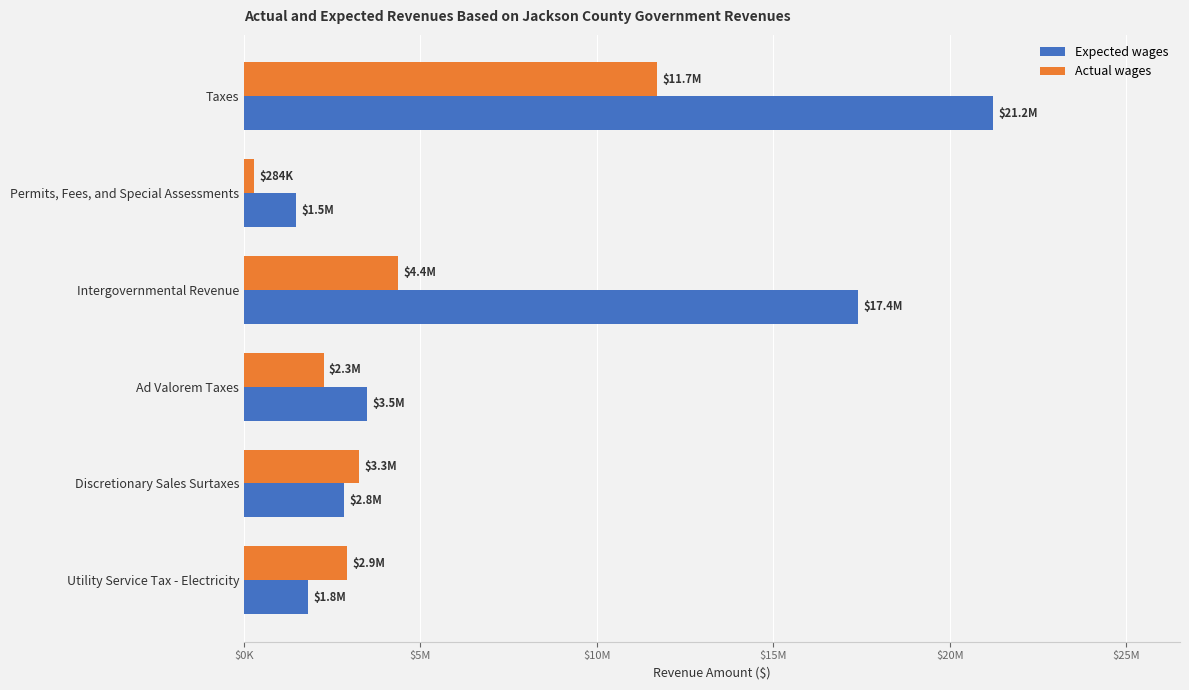

What are all the series names shown in the legend?

Expected wages, Actual wages